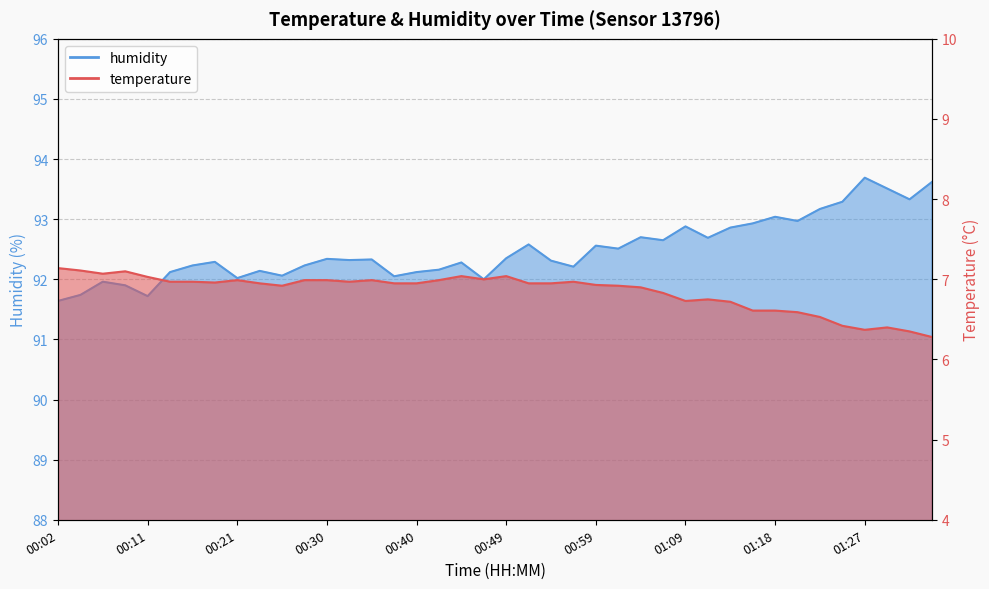

What is the difference between the second highest and minimum values in the humidity series?

2.0